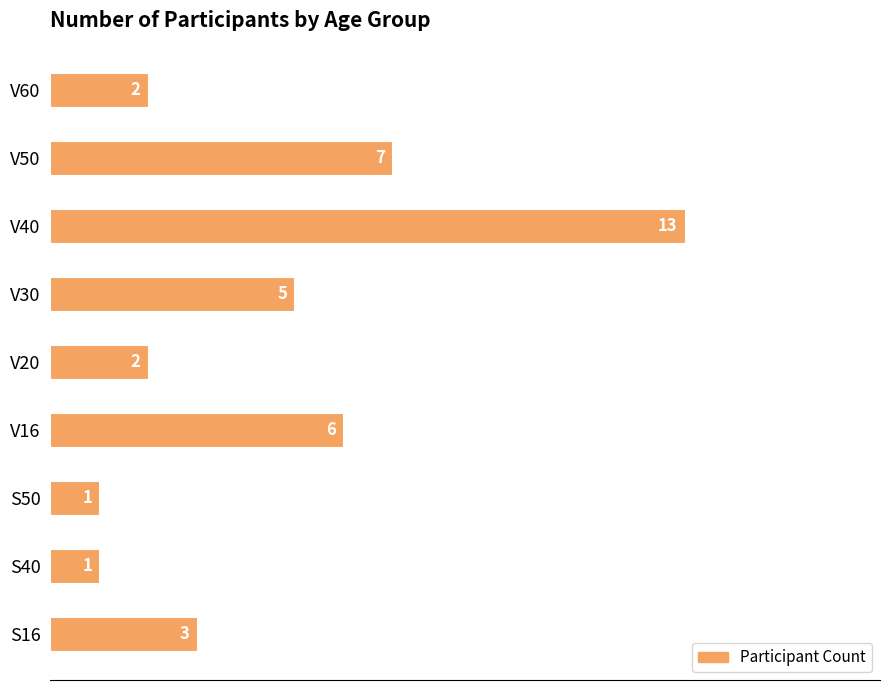

The value at S16 is 5. True or false?

False